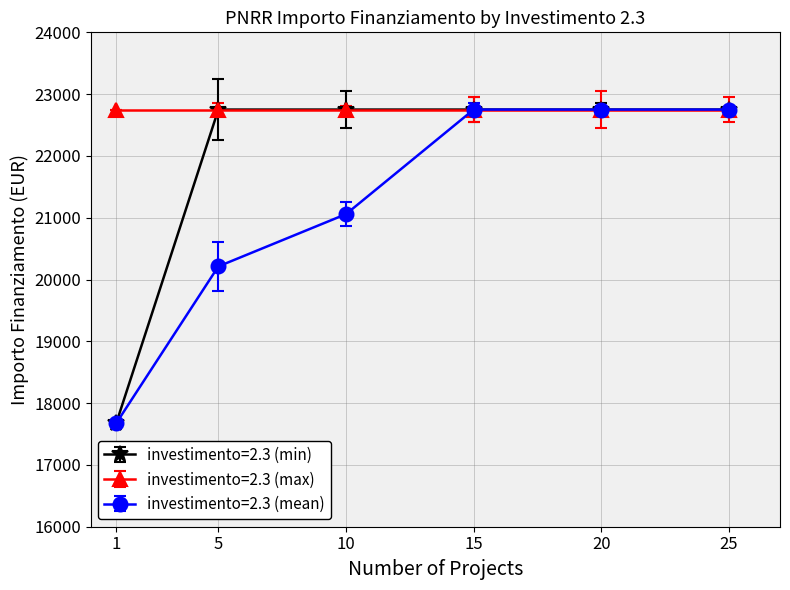

Reading left to right, what are all the values shown in this chart?

investimento=2.3 (min): 1=17674.8	5=22750.0	10=22750.0	15=22750.0	20=22750.0	25=22750.0
investimento=2.3 (max): 1=22750.0	5=22750.0	10=22750.0	15=22750.0	20=22750.0	25=22750.0
investimento=2.3 (mean): 1=17674.8	5=20212.4	10=21058.3	15=22750.0	20=22750.0	25=22750.0